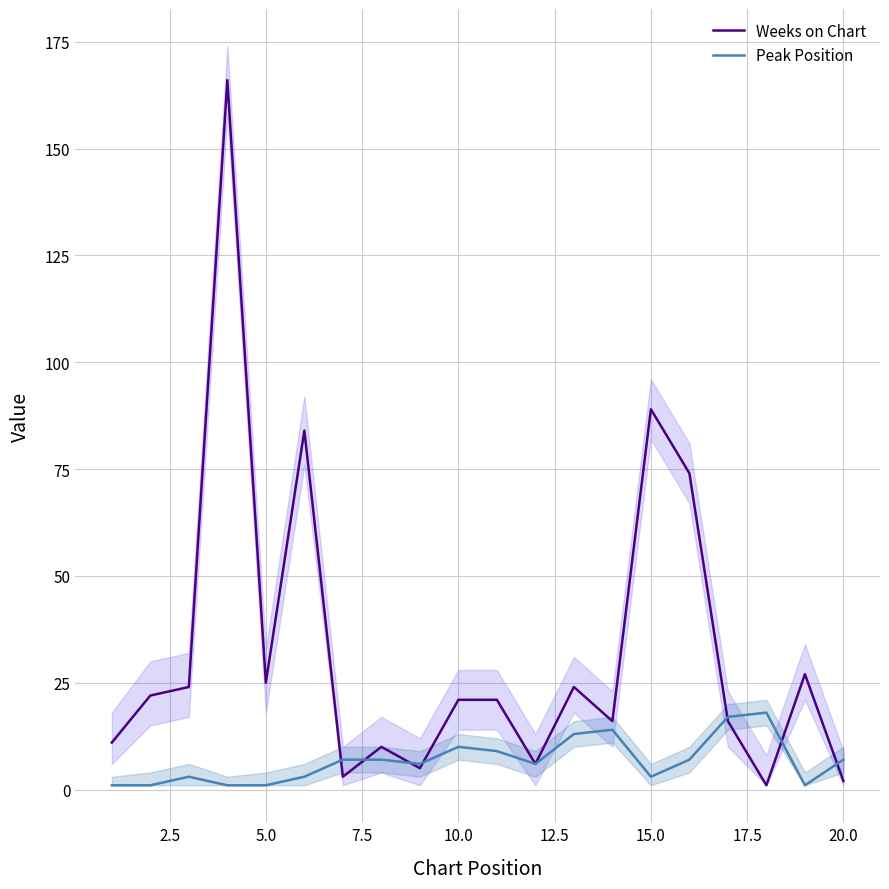

What are all the series names shown in the legend?

Weeks on Chart, Peak Position